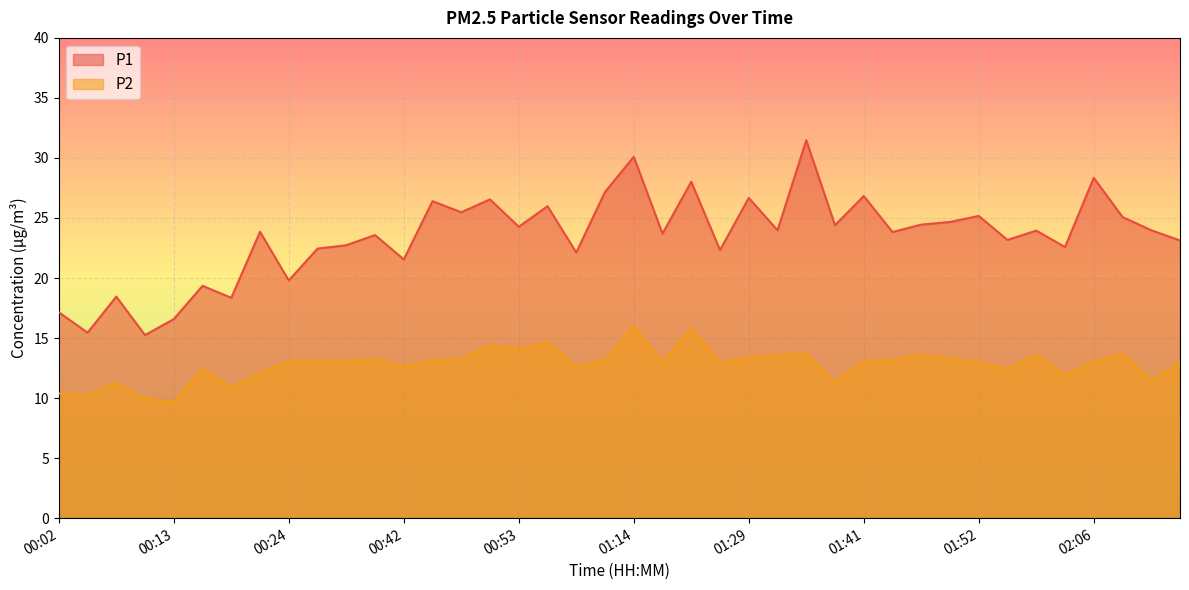

What is the difference between the maximum and minimum values in the P1 series?

16.2